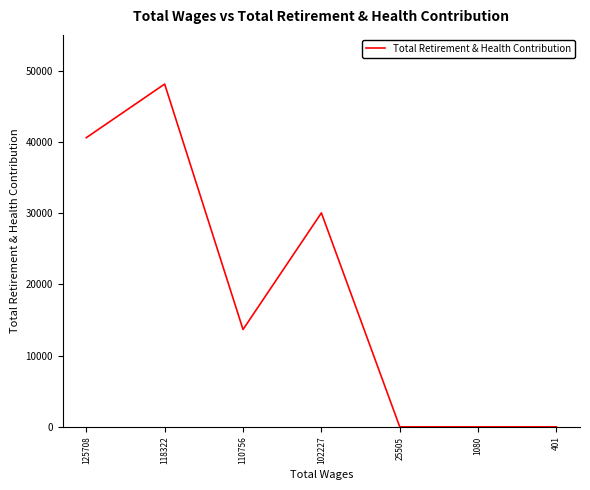

What is the sum of all values?

132361